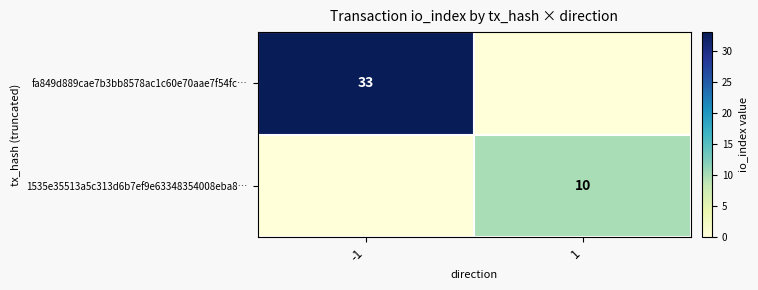

Is it true that fa849d889cae7b3bb8578ac1c60e70aae7f54fc… equals 57 at -1?

False